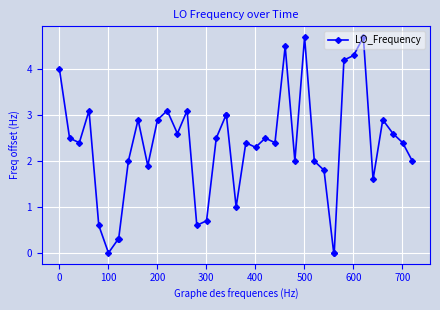

What is the value of the 9th point from the left?

2.0